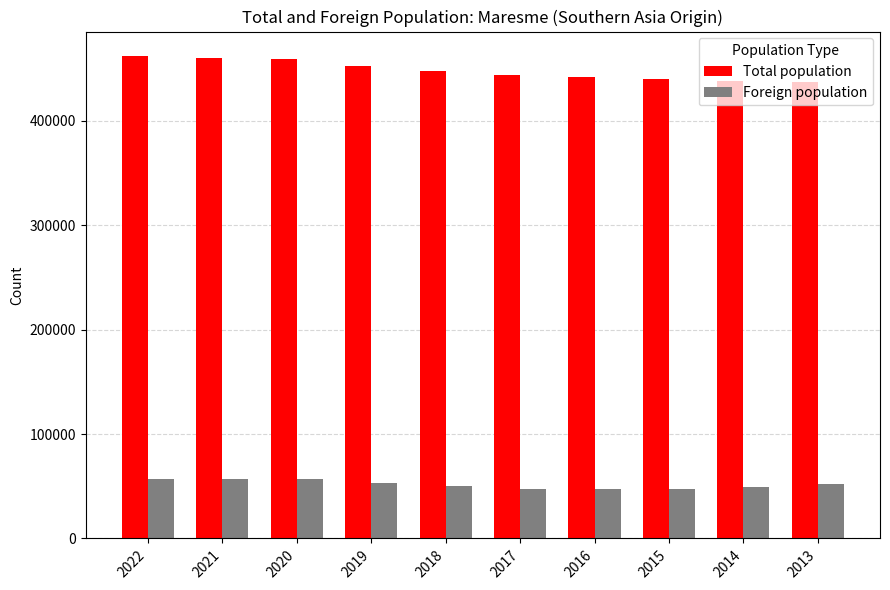

What is the difference between the highest and lowest values at 2018?

398032